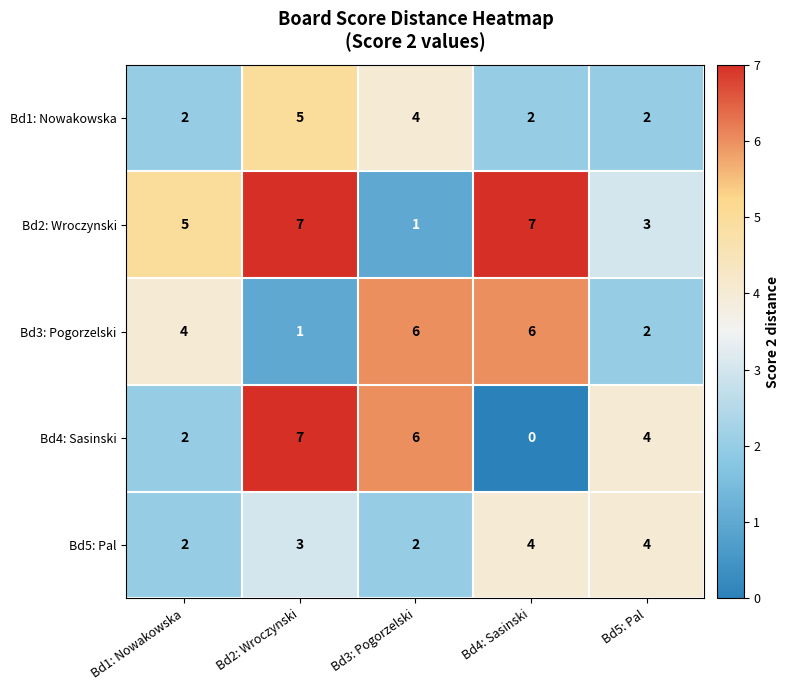

At which label does Bd3: Pogorzelski reach its minimum?

Bd2: Wroczynski